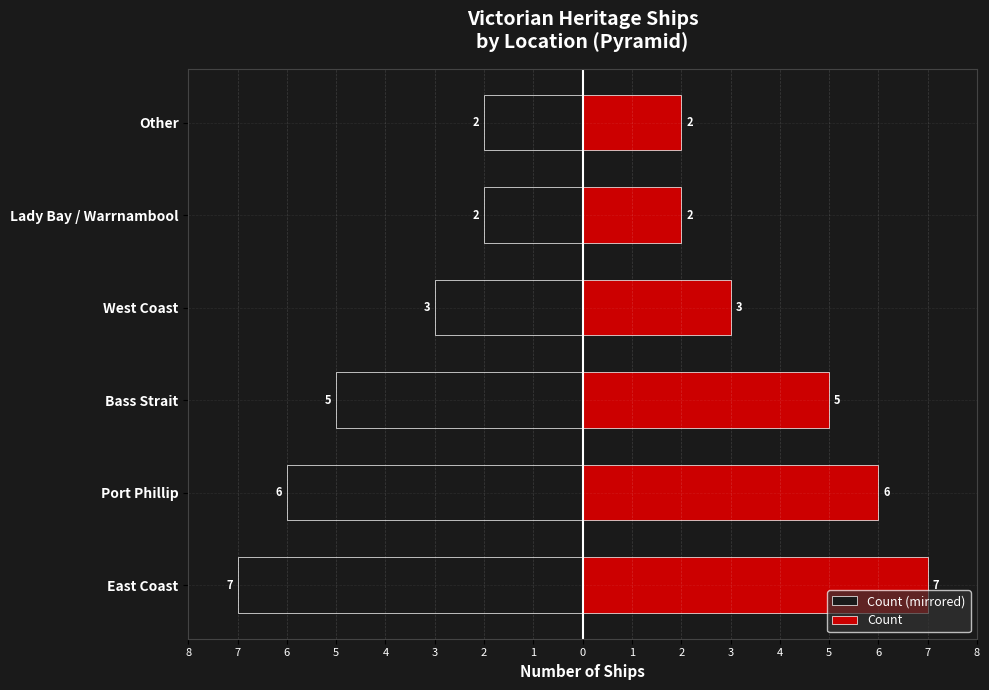

How many bars are there in total?

12